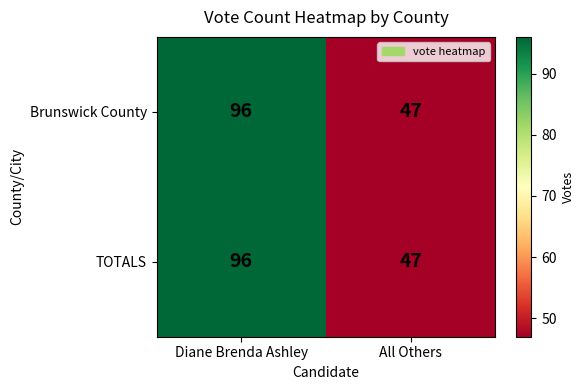

What is the average value of the Brunswick County series?

72